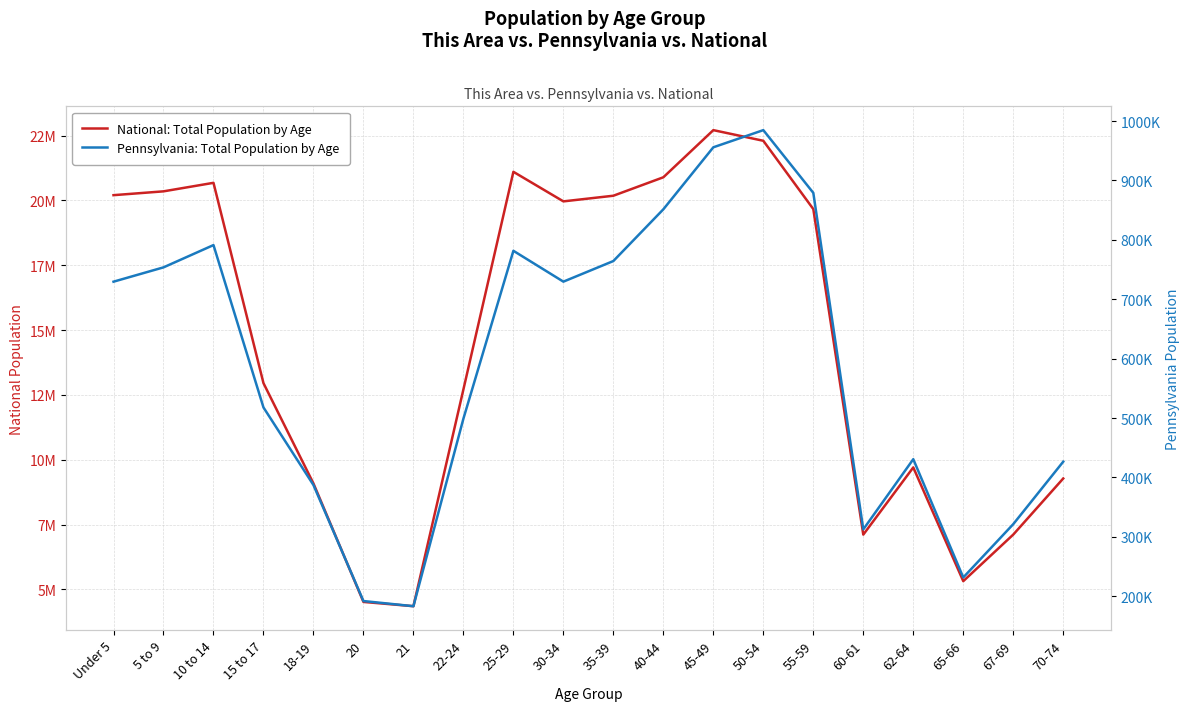

Reading left to right, transcribe all the data shown in this chart.

National: Total Population by Age: 20201362	20348657	20677194	12954254	9086089	4519129	4354294	12712576	21101849	19962099	20179642	20890964	22708591	22298125	19664805	7113727	9704197	5319902	7115361	9278166
Pennsylvania: Total Population by Age: 729538	753635	791151	517831	387235	191942	183257	498947	781527	729592	764287	851382	955763	984641	879048	312575	430721	231623	321379	426536